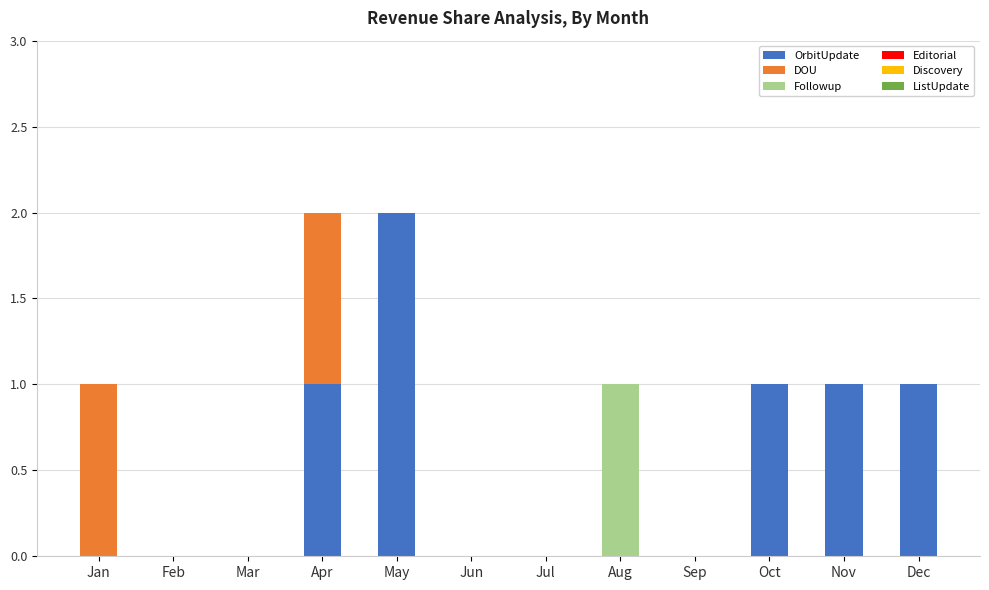

True or false: OrbitUpdate has a value of 1 at Nov.

True